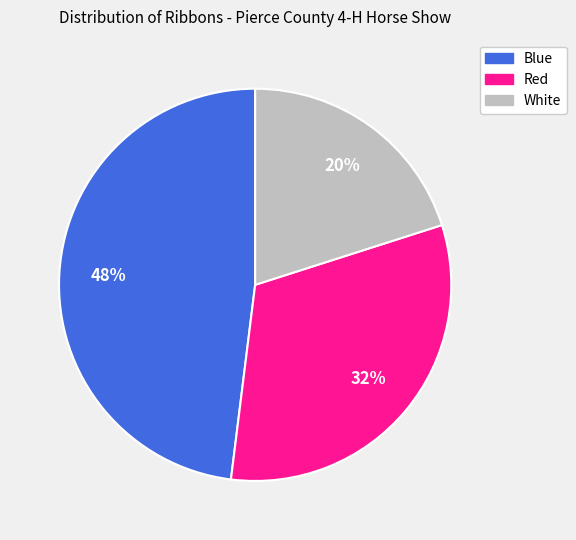

What is the ratio of the value at White to the value at Red?

0.6